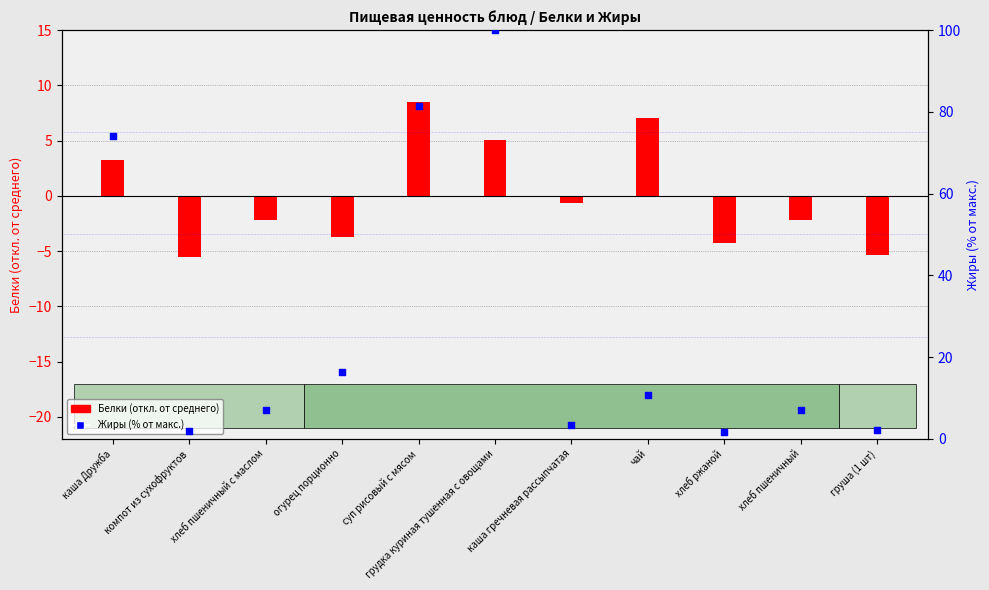

Which series contains the lowest Y value?

Белки (отклонение от среднего)